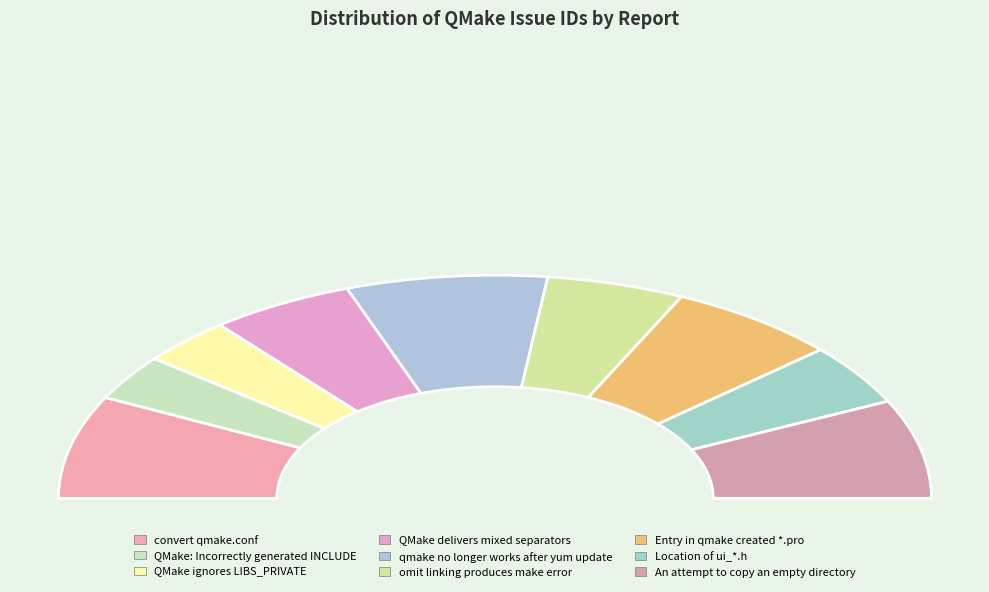

Is it true that convert qmake.conf is 15% of the pie?

True